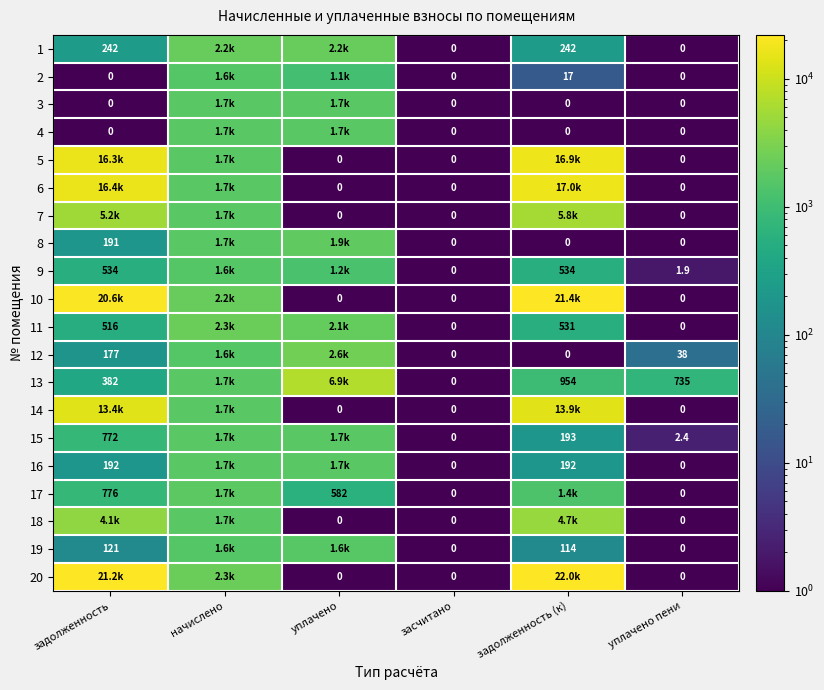

At how many categories does at least one series exceed 16502?

2